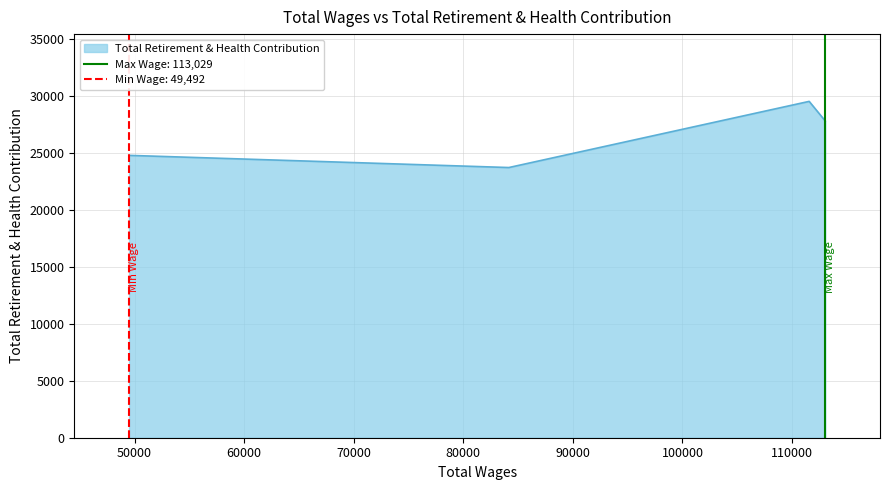

How many interior local valleys does the Total Retirement & Health Contribution series have?

1